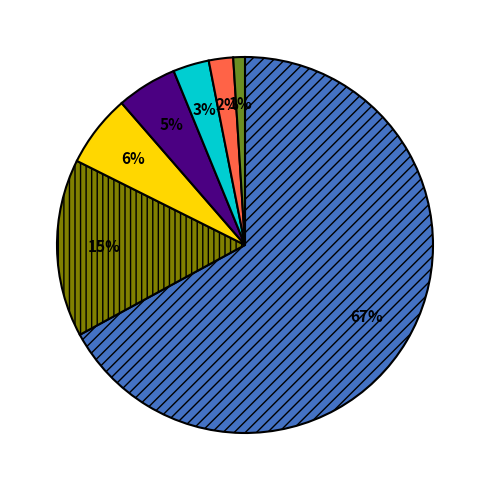

To the nearest percent, what is the average slice percentage?

14%